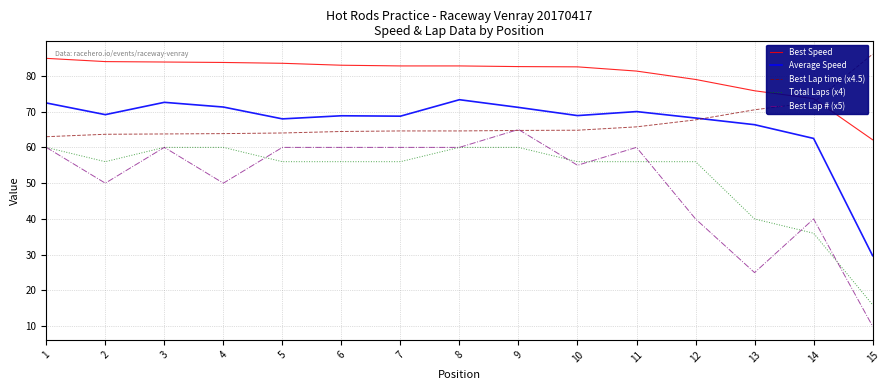

Is the value of Average Speed at 10 greater than the value of Best Lap # (x5) at 7?

Yes